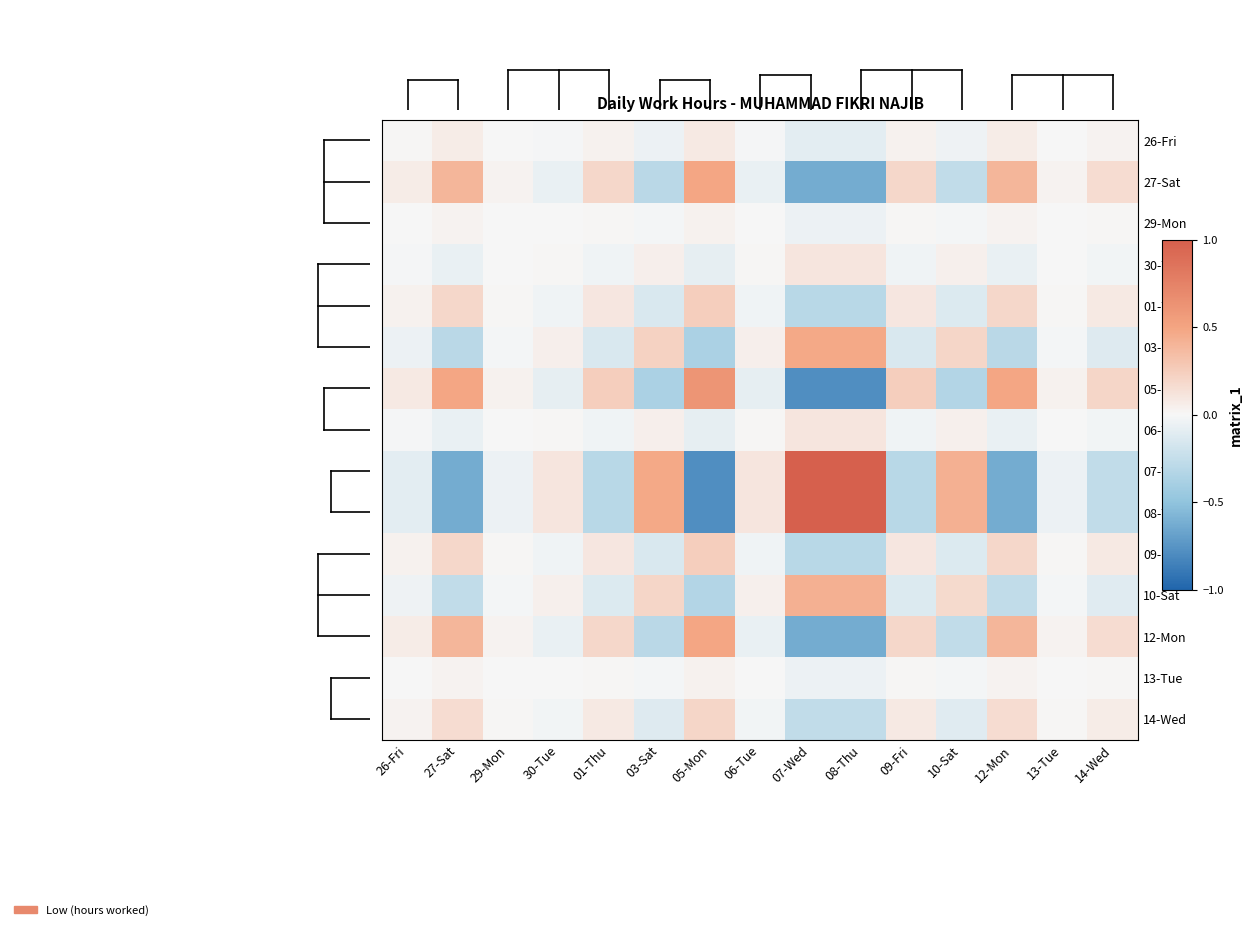

Reading left to right, transcribe all the data shown in this chart.

26-Fri: 26-Fri=0.0	27-Sat=0.1	29-Mon=0.0	30-Tue=-0.0	01-Thu=0.0	03-Sat=-0.0	05-Mon=0.1	06-Tue=-0.0	07-Wed=-0.1	08-Thu=-0.1	09-Fri=0.0	10-Sat=-0.0	12-Mon=0.1	13-Tue=0.0	14-Wed=0.0
27-Sat: 26-Fri=0.1	27-Sat=0.4	29-Mon=0.0	30-Tue=-0.1	01-Thu=0.2	03-Sat=-0.3	05-Mon=0.5	06-Tue=-0.1	07-Wed=-0.6	08-Thu=-0.6	09-Fri=0.2	10-Sat=-0.3	12-Mon=0.4	13-Tue=0.0	14-Wed=0.2
29-Mon: 26-Fri=0.0	27-Sat=0.0	29-Mon=0.0	30-Tue=-0.0	01-Thu=0.0	03-Sat=-0.0	05-Mon=0.0	06-Tue=-0.0	07-Wed=-0.0	08-Thu=-0.0	09-Fri=0.0	10-Sat=-0.0	12-Mon=0.0	13-Tue=0.0	14-Wed=0.0
30-Tue: 26-Fri=-0.0	27-Sat=-0.1	29-Mon=-0.0	30-Tue=0.0	01-Thu=-0.0	03-Sat=0.1	05-Mon=-0.1	06-Tue=0.0	07-Wed=0.1	08-Thu=0.1	09-Fri=-0.0	10-Sat=0.0	12-Mon=-0.1	13-Tue=-0.0	14-Wed=-0.0
01-Thu: 26-Fri=0.0	27-Sat=0.2	29-Mon=0.0	30-Tue=-0.0	01-Thu=0.1	03-Sat=-0.1	05-Mon=0.2	06-Tue=-0.0	07-Wed=-0.3	08-Thu=-0.3	09-Fri=0.1	10-Sat=-0.1	12-Mon=0.2	13-Tue=0.0	14-Wed=0.1
03-Sat: 26-Fri=-0.0	27-Sat=-0.3	29-Mon=-0.0	30-Tue=0.1	01-Thu=-0.1	03-Sat=0.2	05-Mon=-0.4	06-Tue=0.1	07-Wed=0.5	08-Thu=0.5	09-Fri=-0.1	10-Sat=0.2	12-Mon=-0.3	13-Tue=-0.0	14-Wed=-0.1
05-Mon: 26-Fri=0.1	27-Sat=0.5	29-Mon=0.0	30-Tue=-0.1	01-Thu=0.2	03-Sat=-0.4	05-Mon=0.6	06-Tue=-0.1	07-Wed=-0.8	08-Thu=-0.8	09-Fri=0.2	10-Sat=-0.3	12-Mon=0.5	13-Tue=0.0	14-Wed=0.2
06-Tue: 26-Fri=-0.0	27-Sat=-0.1	29-Mon=-0.0	30-Tue=0.0	01-Thu=-0.0	03-Sat=0.1	05-Mon=-0.1	06-Tue=0.0	07-Wed=0.1	08-Thu=0.1	09-Fri=-0.0	10-Sat=0.0	12-Mon=-0.1	13-Tue=-0.0	14-Wed=-0.0
07-Wed: 26-Fri=-0.1	27-Sat=-0.6	29-Mon=-0.0	30-Tue=0.1	01-Thu=-0.3	03-Sat=0.5	05-Mon=-0.8	06-Tue=0.1	07-Wed=1.0	08-Thu=1.0	09-Fri=-0.3	10-Sat=0.4	12-Mon=-0.6	13-Tue=-0.0	14-Wed=-0.3
08-Thu: 26-Fri=-0.1	27-Sat=-0.6	29-Mon=-0.0	30-Tue=0.1	01-Thu=-0.3	03-Sat=0.5	05-Mon=-0.8	06-Tue=0.1	07-Wed=1.0	08-Thu=1.0	09-Fri=-0.3	10-Sat=0.4	12-Mon=-0.6	13-Tue=-0.0	14-Wed=-0.3
09-Fri: 26-Fri=0.0	27-Sat=0.2	29-Mon=0.0	30-Tue=-0.0	01-Thu=0.1	03-Sat=-0.1	05-Mon=0.2	06-Tue=-0.0	07-Wed=-0.3	08-Thu=-0.3	09-Fri=0.1	10-Sat=-0.1	12-Mon=0.2	13-Tue=0.0	14-Wed=0.1
10-Sat: 26-Fri=-0.0	27-Sat=-0.3	29-Mon=-0.0	30-Tue=0.0	01-Thu=-0.1	03-Sat=0.2	05-Mon=-0.3	06-Tue=0.0	07-Wed=0.4	08-Thu=0.4	09-Fri=-0.1	10-Sat=0.2	12-Mon=-0.3	13-Tue=-0.0	14-Wed=-0.1
12-Mon: 26-Fri=0.1	27-Sat=0.4	29-Mon=0.0	30-Tue=-0.1	01-Thu=0.2	03-Sat=-0.3	05-Mon=0.5	06-Tue=-0.1	07-Wed=-0.6	08-Thu=-0.6	09-Fri=0.2	10-Sat=-0.3	12-Mon=0.4	13-Tue=0.0	14-Wed=0.2
13-Tue: 26-Fri=0.0	27-Sat=0.0	29-Mon=0.0	30-Tue=-0.0	01-Thu=0.0	03-Sat=-0.0	05-Mon=0.0	06-Tue=-0.0	07-Wed=-0.0	08-Thu=-0.0	09-Fri=0.0	10-Sat=-0.0	12-Mon=0.0	13-Tue=0.0	14-Wed=0.0
14-Wed: 26-Fri=0.0	27-Sat=0.2	29-Mon=0.0	30-Tue=-0.0	01-Thu=0.1	03-Sat=-0.1	05-Mon=0.2	06-Tue=-0.0	07-Wed=-0.3	08-Thu=-0.3	09-Fri=0.1	10-Sat=-0.1	12-Mon=0.2	13-Tue=0.0	14-Wed=0.1